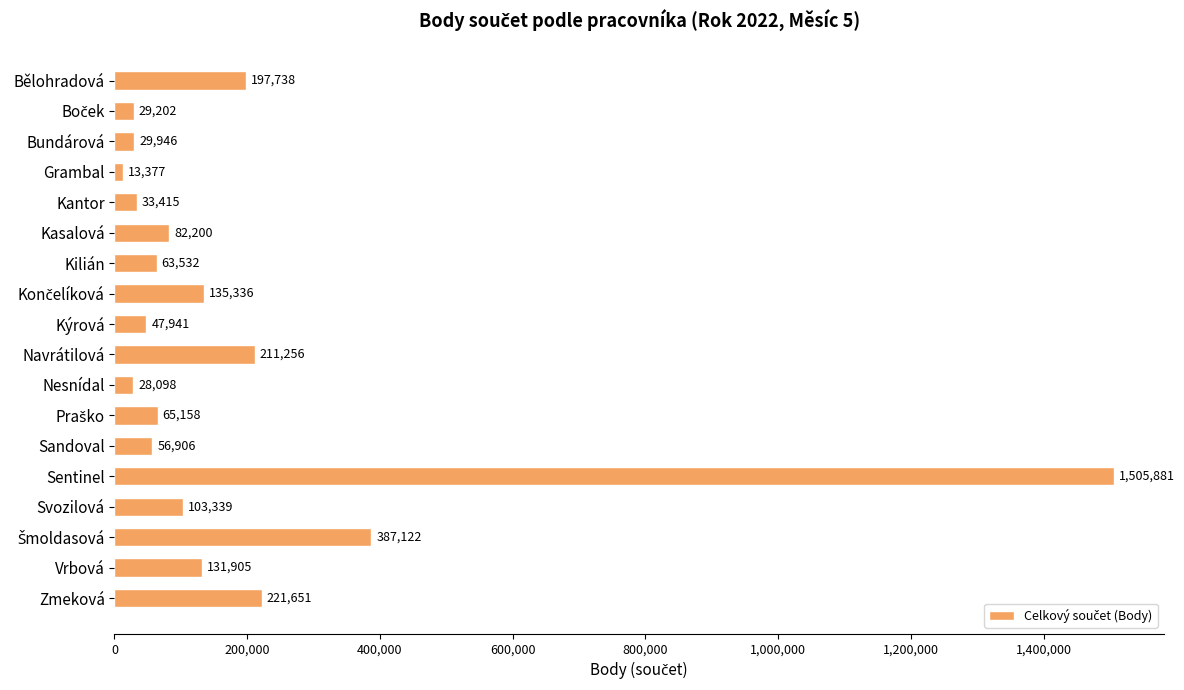

Which label corresponds to the largest value in the chart?

Sentinel